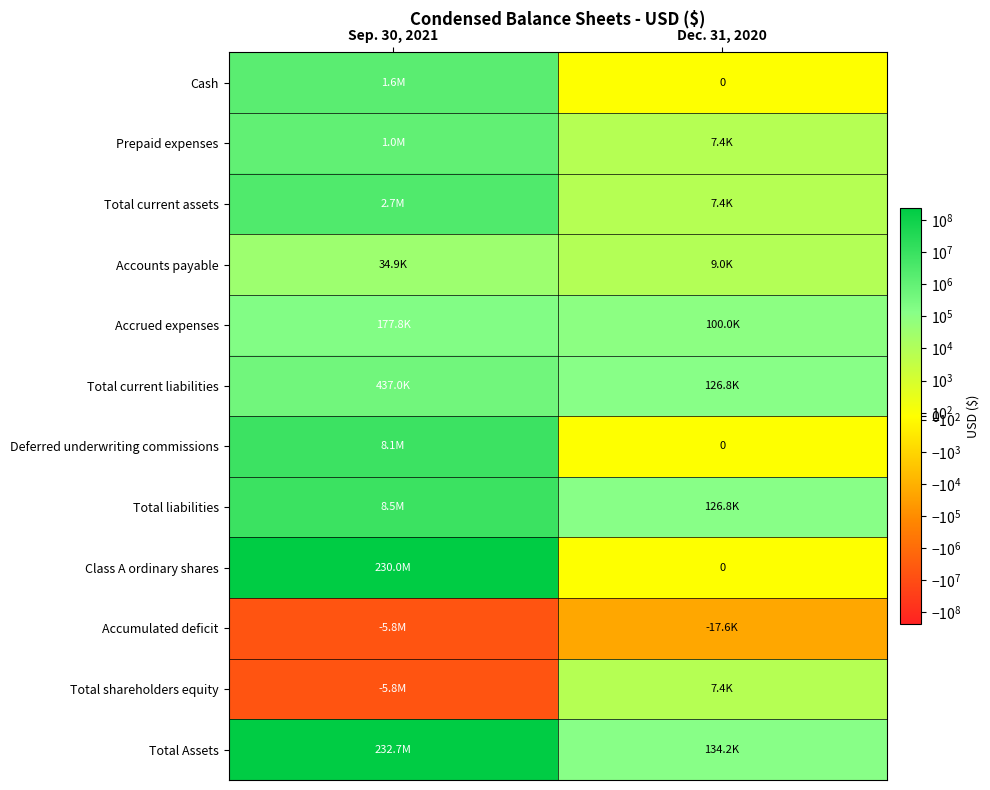

The Total Assets series shows 368955019 at Sep. 30, 2021. True or false?

False